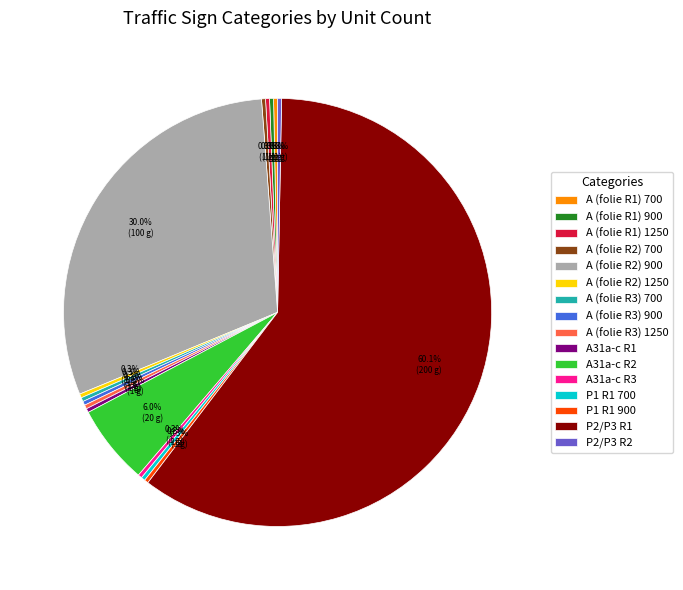

What is the total percentage of P2/P3 R2 and A (folie R3) 700?

0.6%